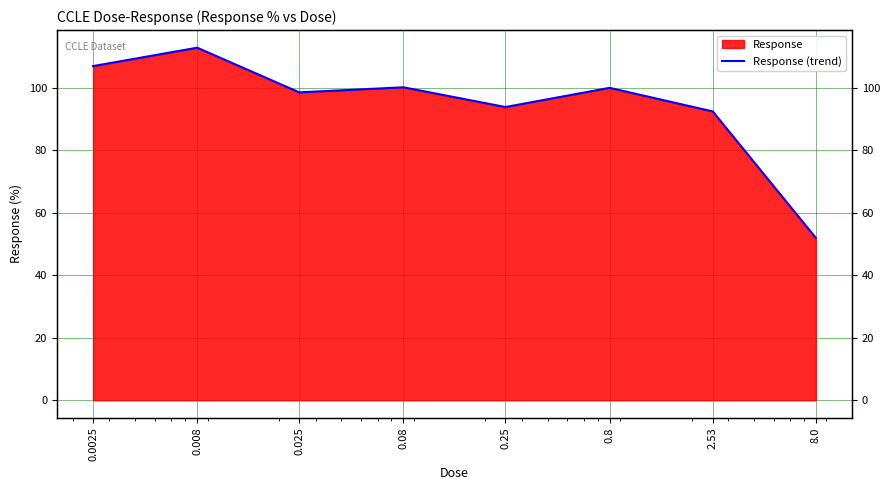

How many values are below 100?

4